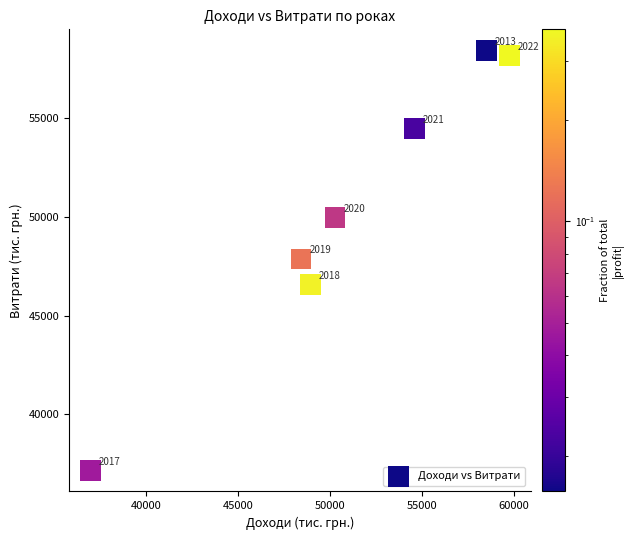

What Y value in the scatter plot is closest to 47796?

47873.0